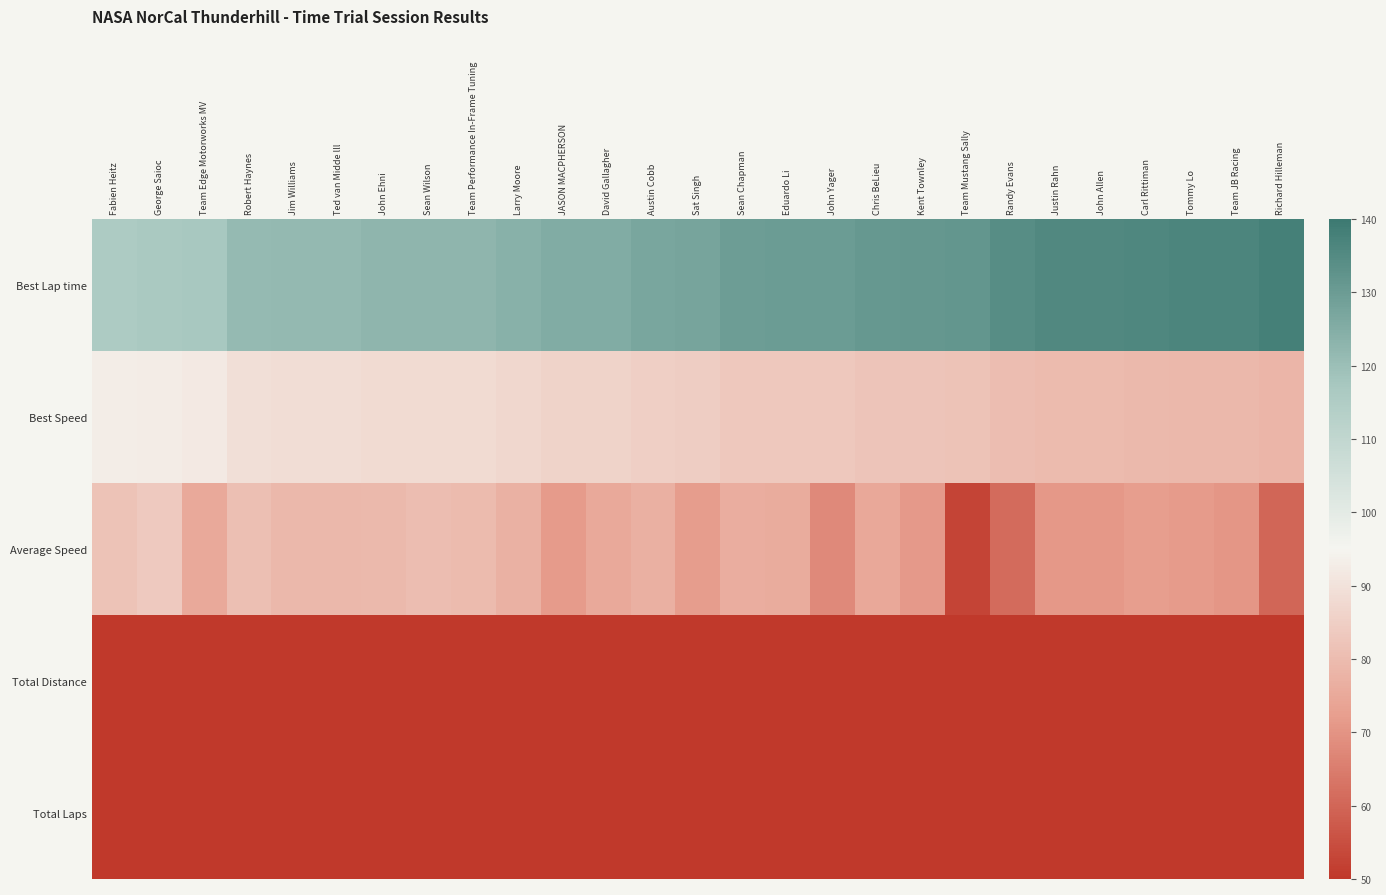

List the series in order of their peak value, lowest first.

Total Laps, Total Distance, Average Speed, Best Speed, Best Lap time